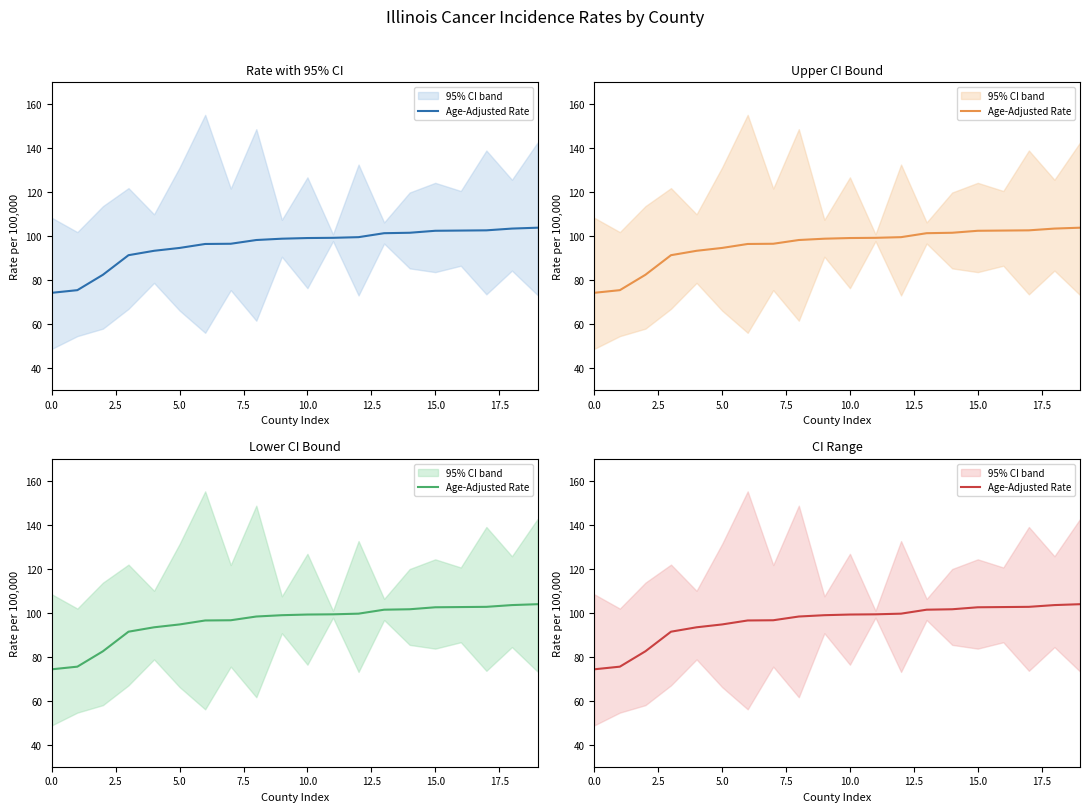

What is the sum of all values?

1918.4